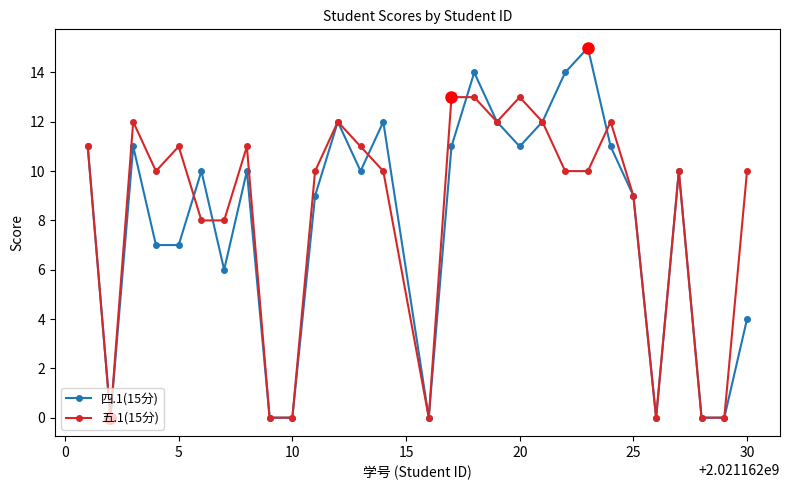

Which series has the largest range (max minus min)?

四.1(15分)